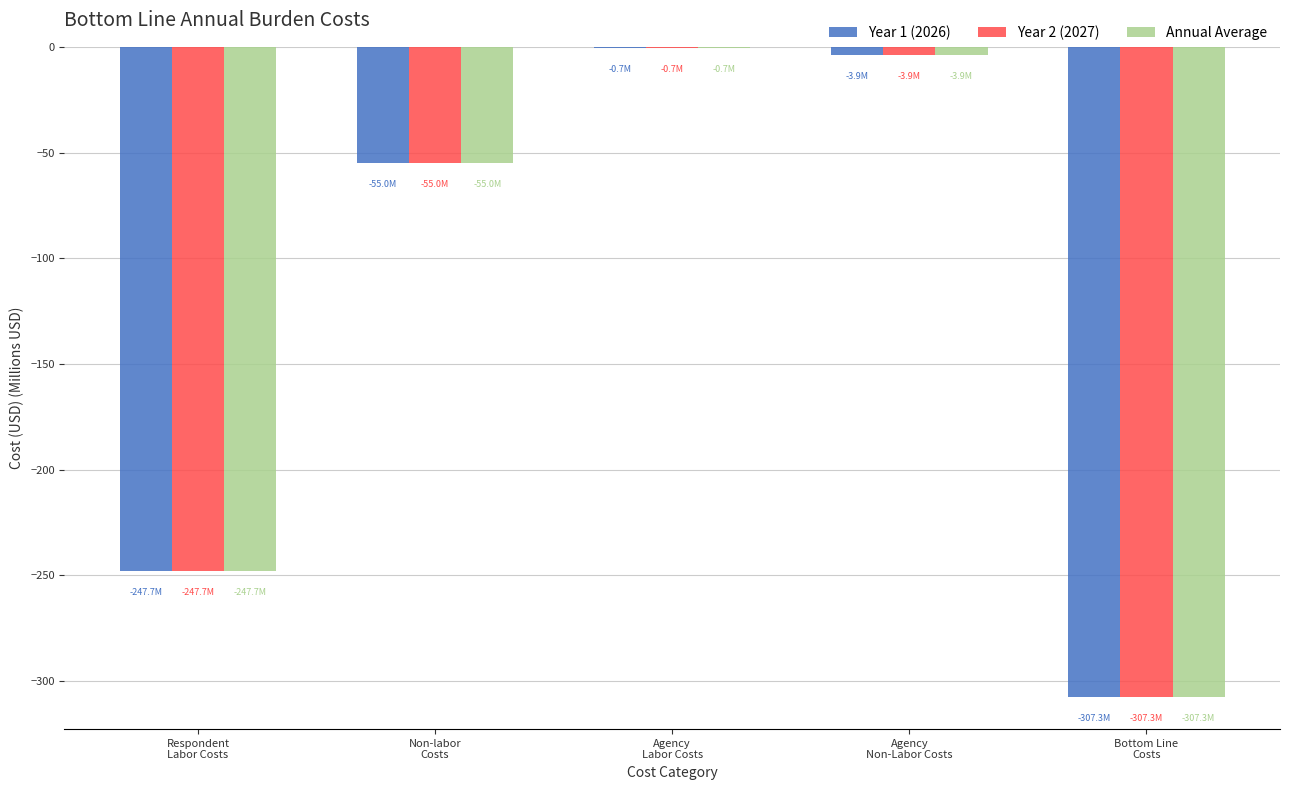

What is the sum of all Year 2 (2027) values?

-614.6